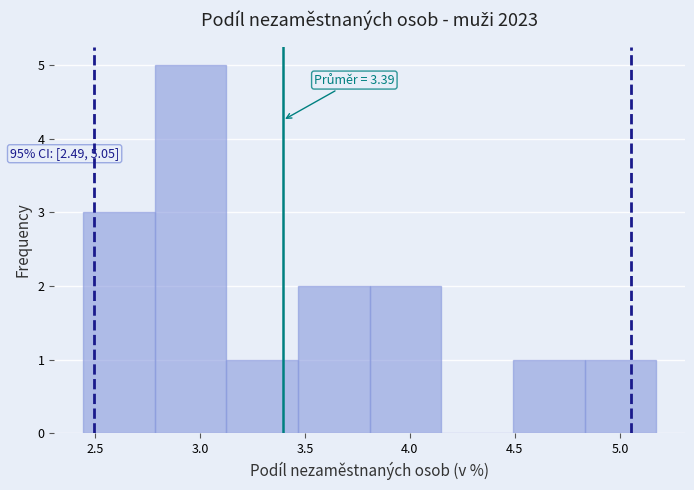

Over which range of the x-axis is the bar tallest?

2.80 to 3.10